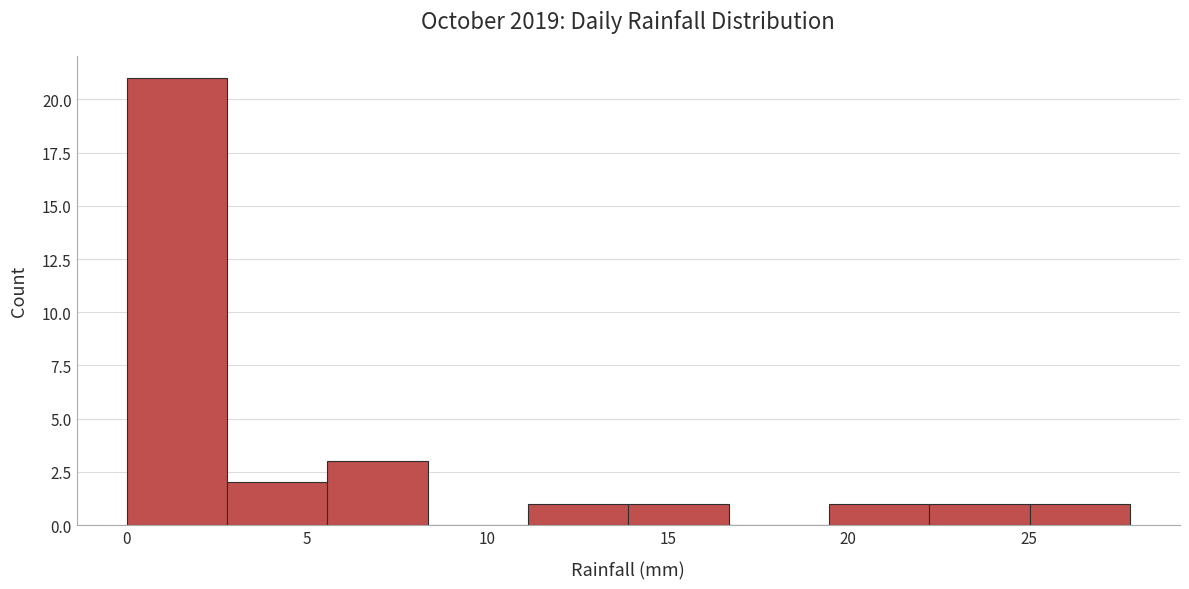

What is the height of the bar covering 25.0 to 28.0 on the x-axis? Neither the bar edges nor the heights are printed on the chart, so give them approximately, as read against the axes.

1